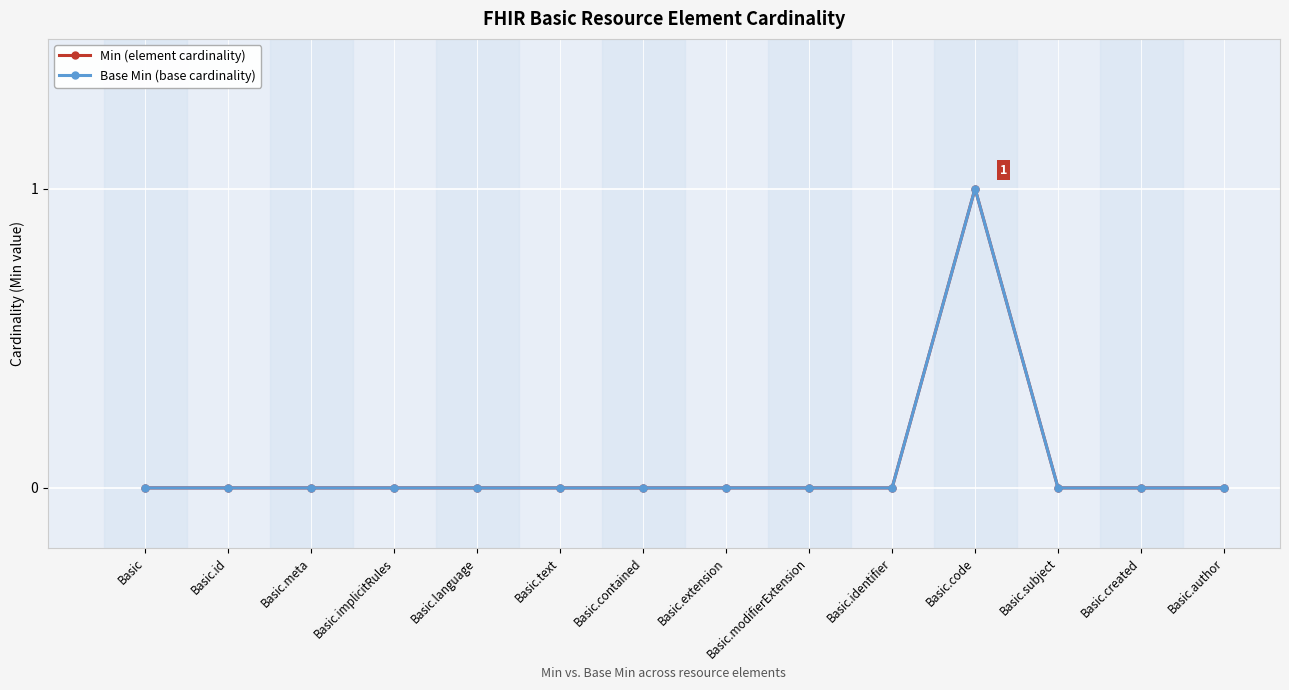

True or false: Min (element cardinality) and Base Min (base cardinality) intersect in this chart.

False